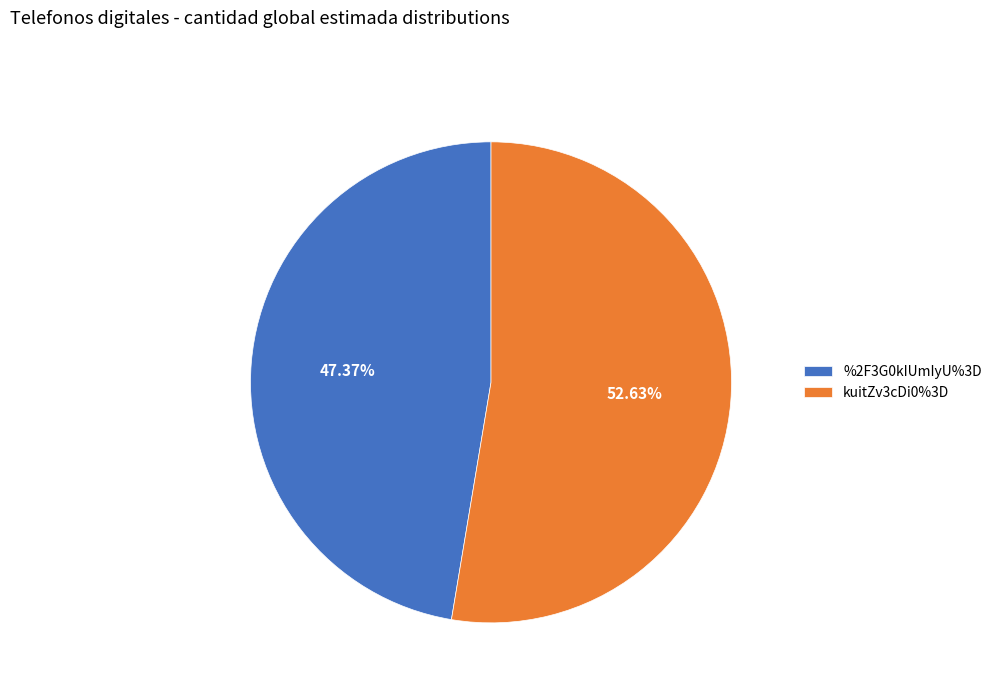

True or false: %2F3G0kIUmIyU%3D accounts for 47% of the total.

True